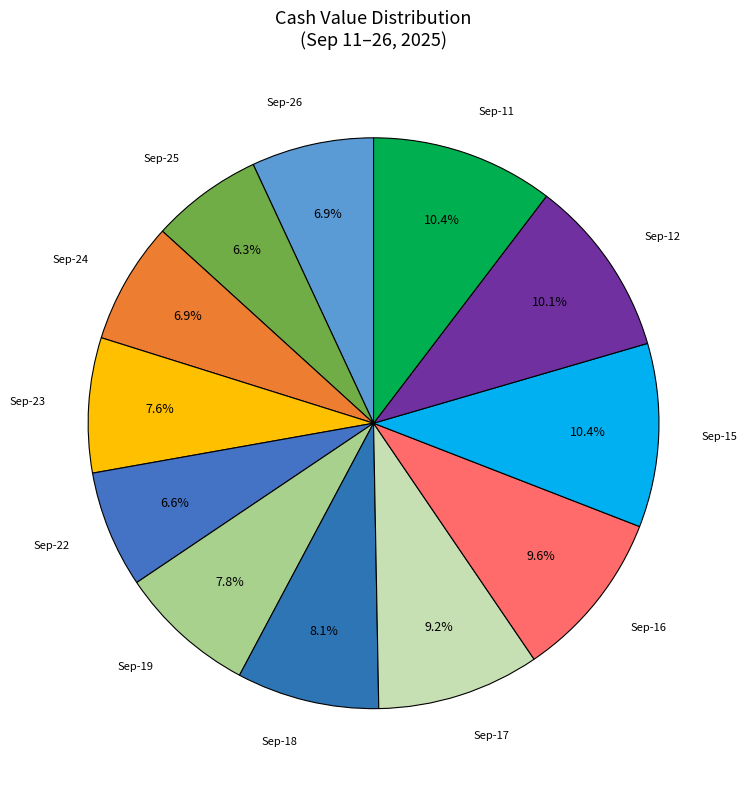

How many slices are in this pie chart?

12